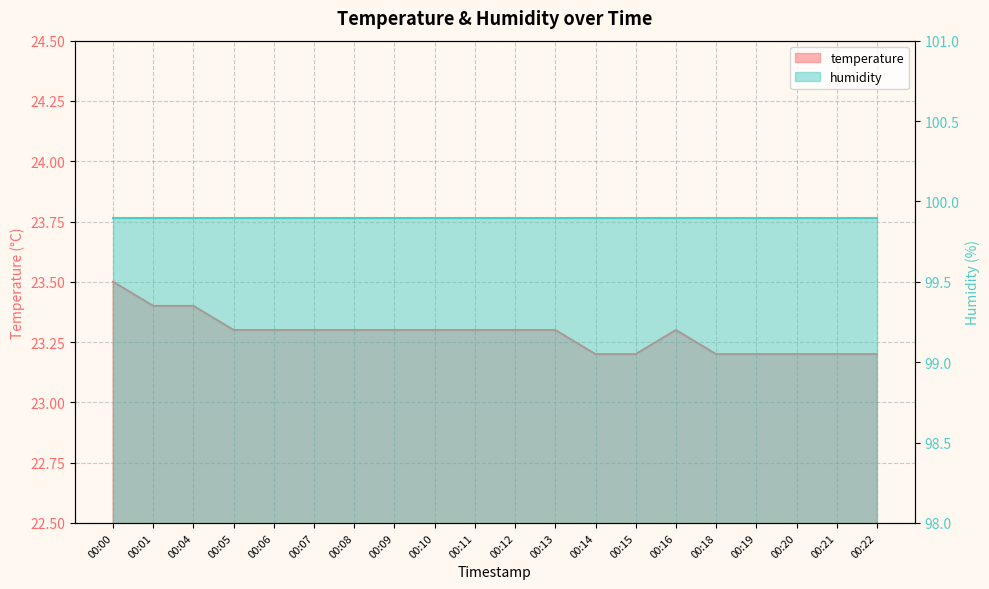

Count the values in the range 23 to 24.

20